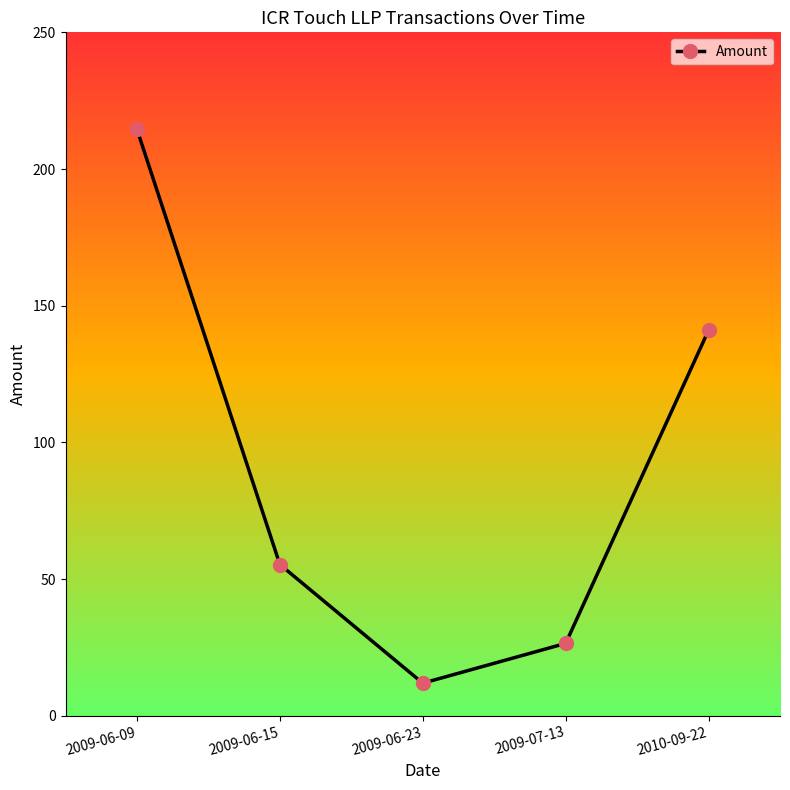

The chart shows a value of 290.0 at 2009-06-09. True or false?

False